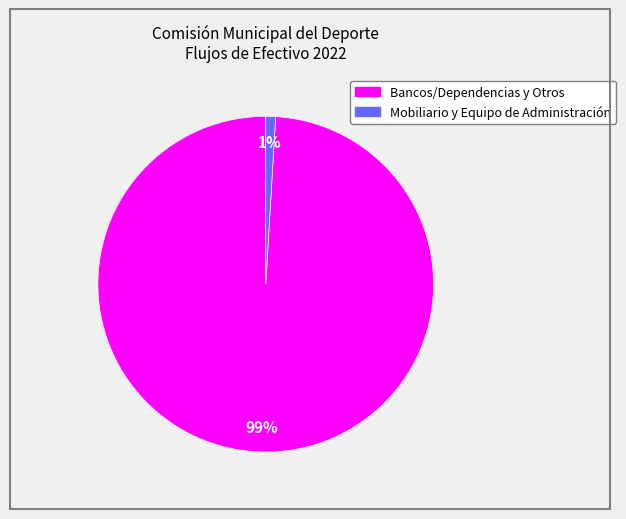

What percentage is the Bancos/Dependencias y Otros slice, to the nearest percent?

99%